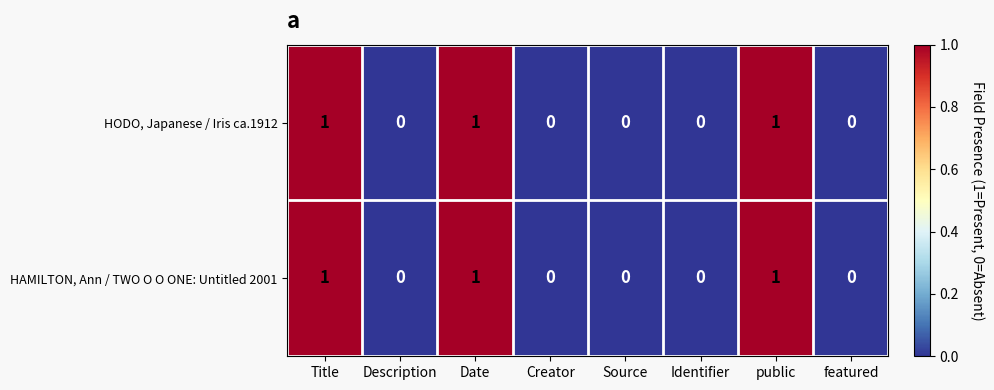

What is the sum of all HODO, Japanese / Iris ca.1912 values?

3